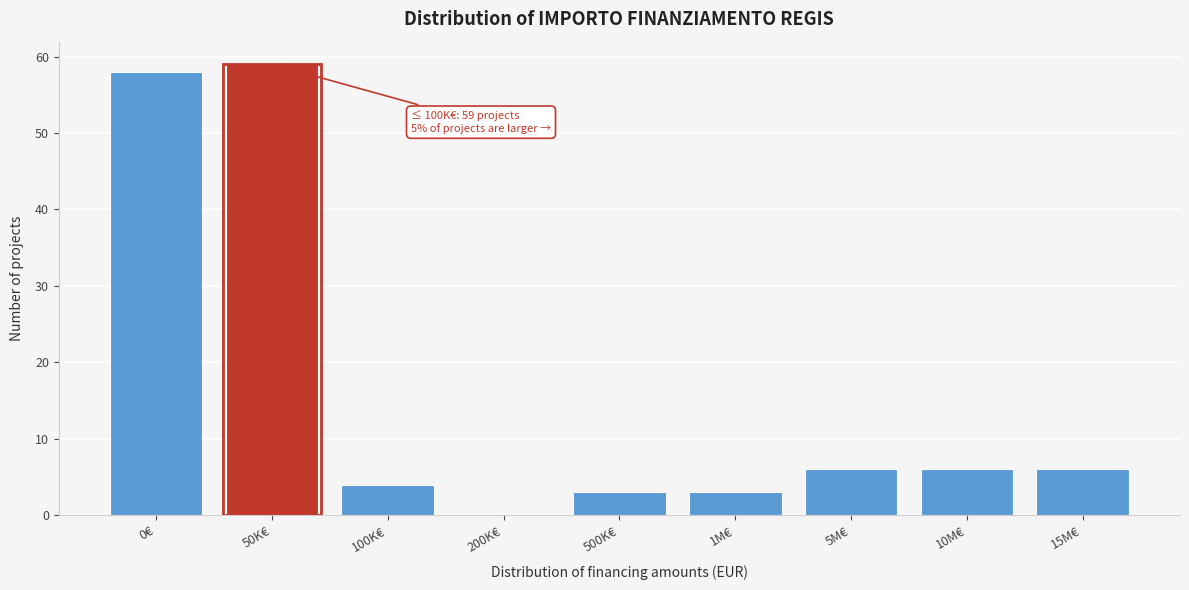

Reading left to right, extract all data points from this chart.

0€=58	50K€=59	100K€=4	200K€=0	500K€=3	1M€=3	5M€=6	10M€=6	15M€=6